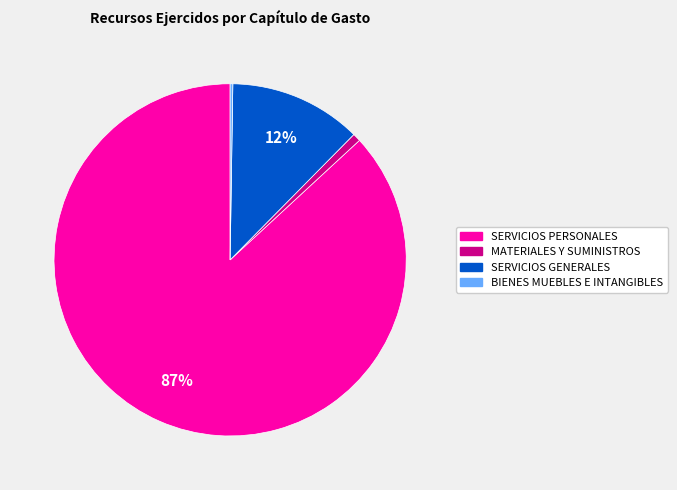

Is it true that SERVICIOS GENERALES is 24% of the pie?

False